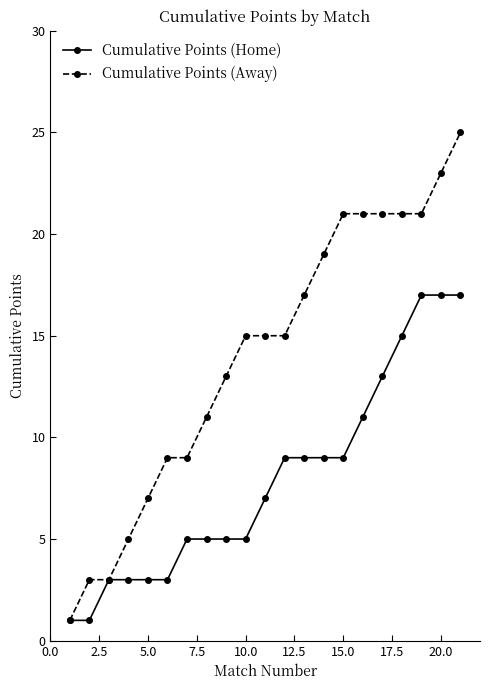

Which series has the largest range (max minus min)?

Cumulative Points (Away)